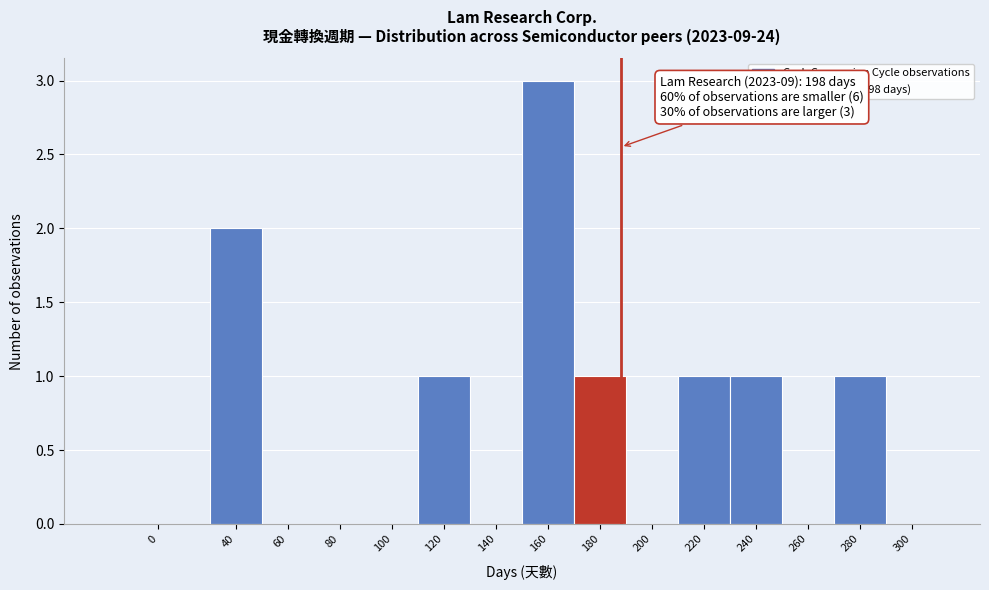

Reading left to right, transcribe all the data shown in this chart.

0=0	40=2	60=0	80=0	100=0	120=1	140=0	160=3	180=1	200=0	220=1	240=1	260=0	280=1	300=0